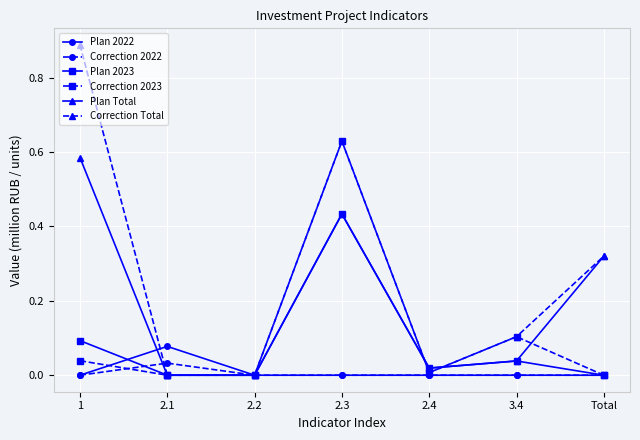

Is it true that Correction Total equals 0.1 at 3.4?

True